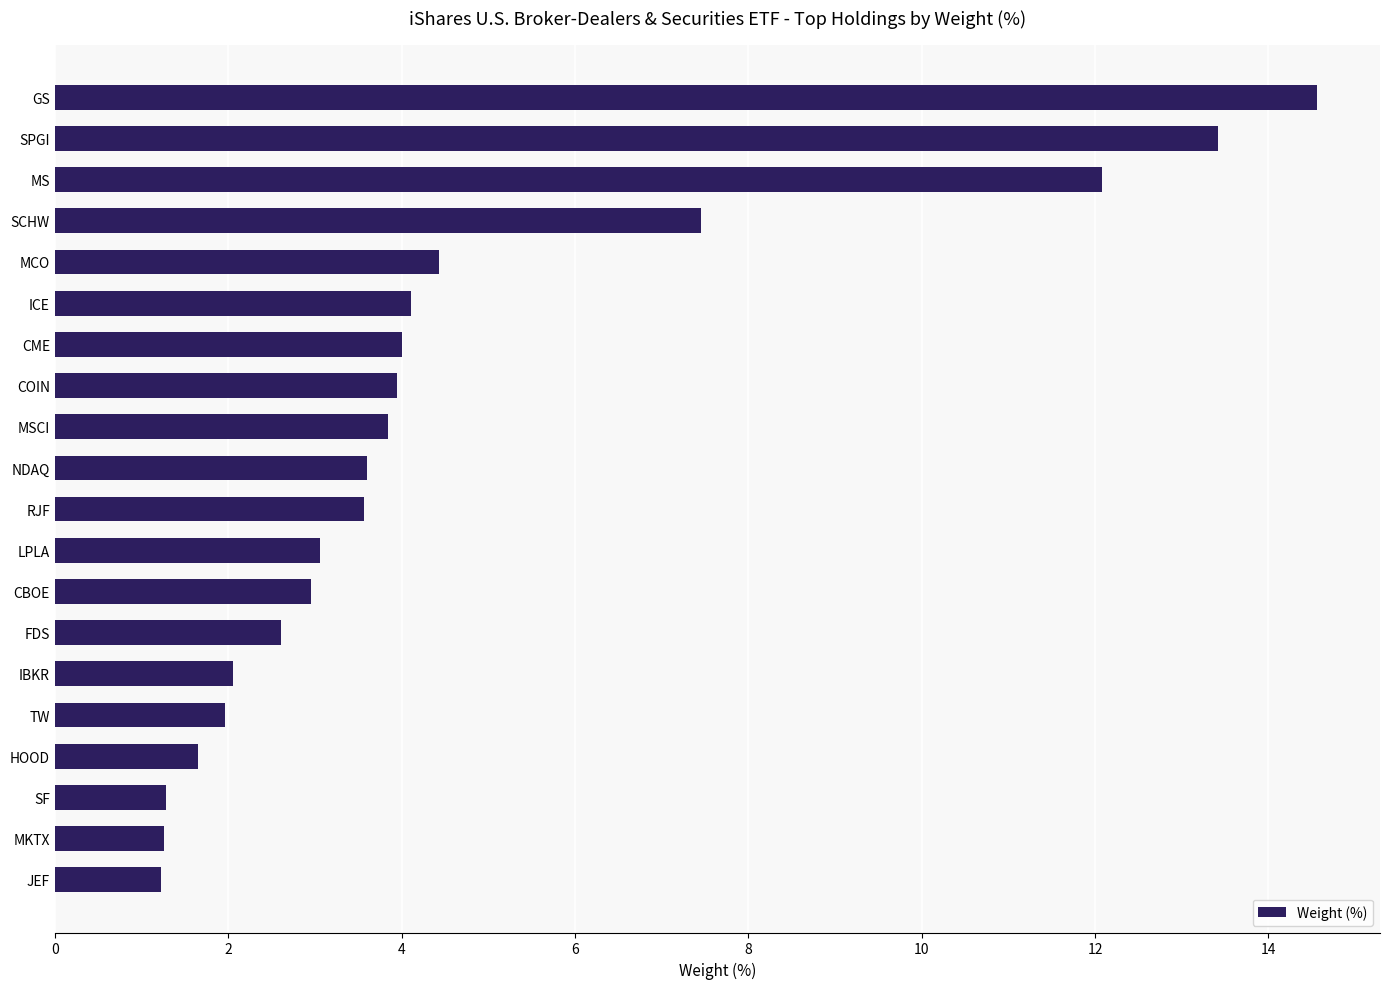

What is the smallest value displayed?

1.2